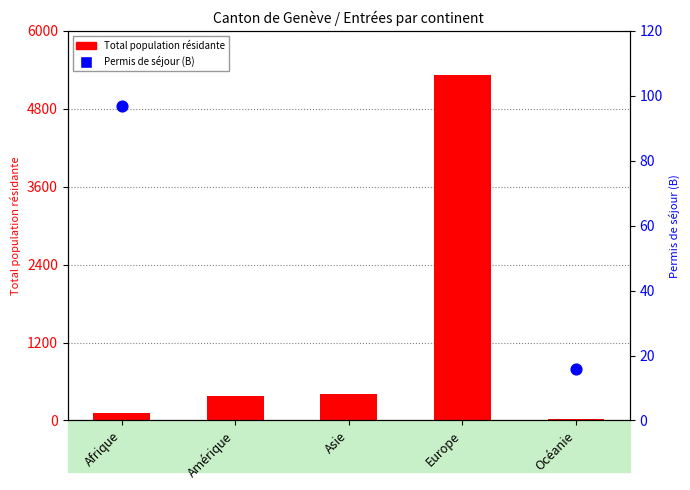

Is the value of Permis de séjour (B) at Afrique greater than the value of Total population résidante at Asie?

No